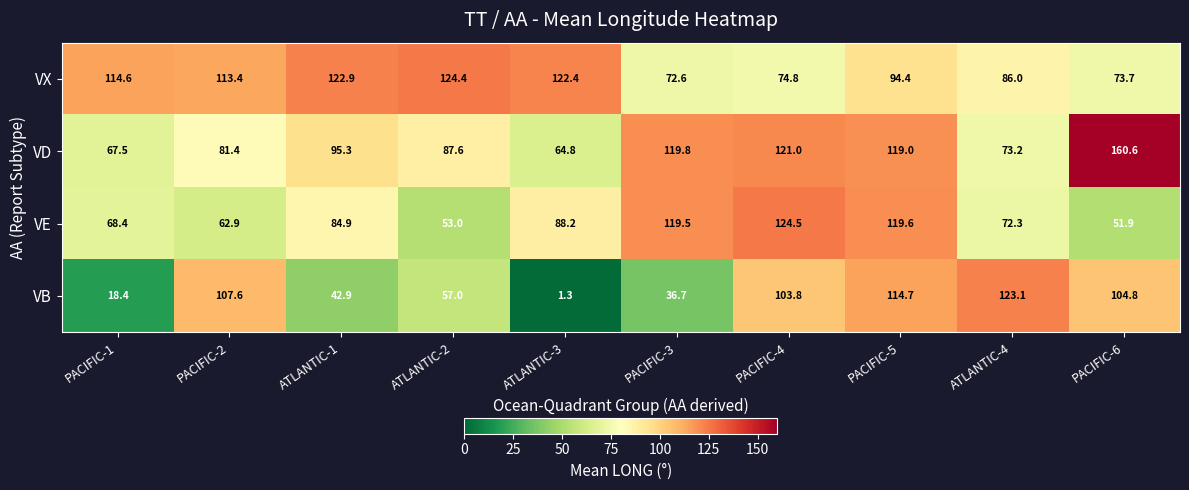

How many data points in VB are less than 103?

5